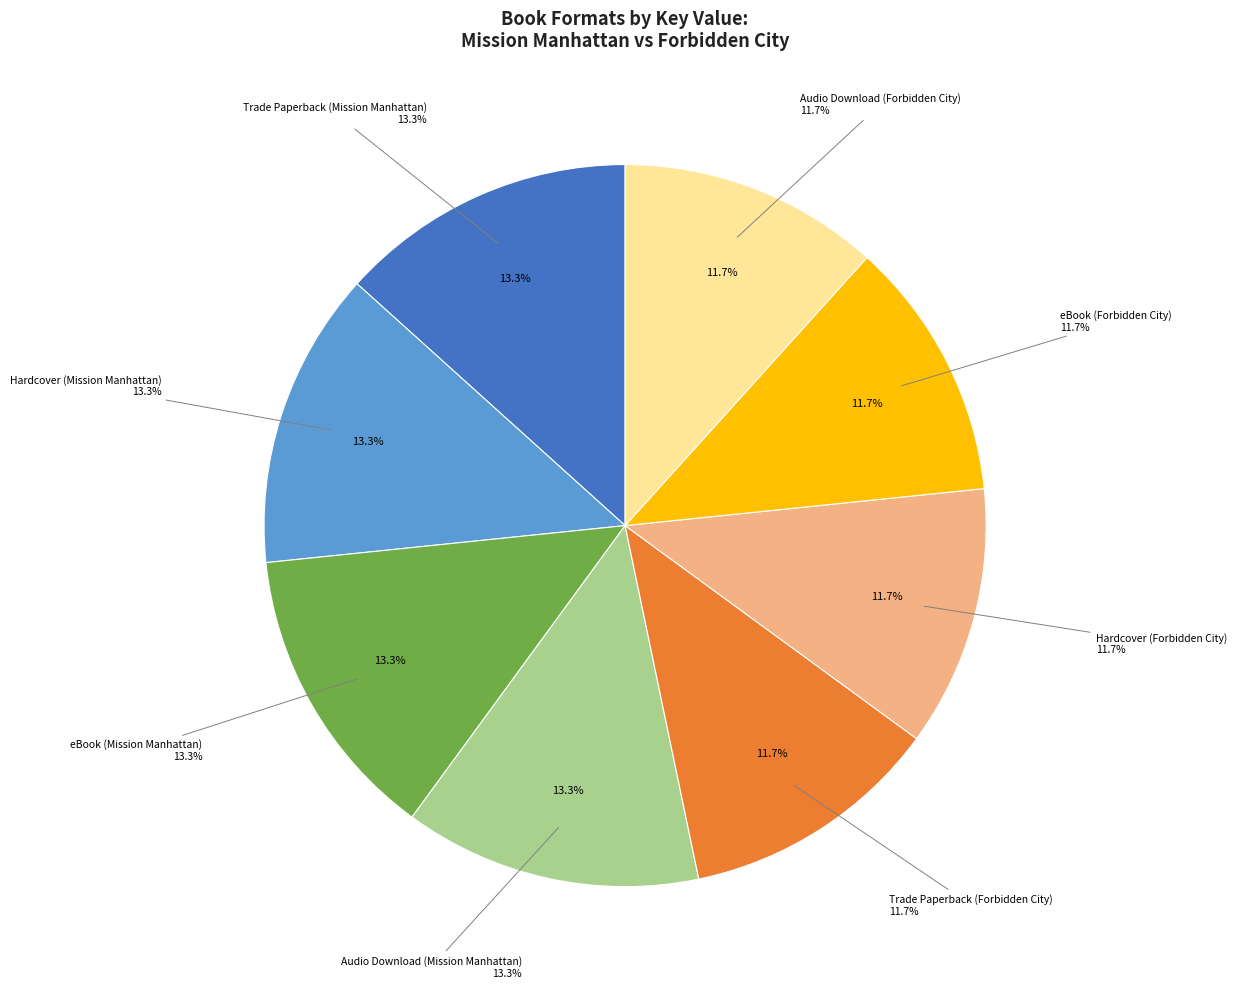

Does any single category account for the majority?

No